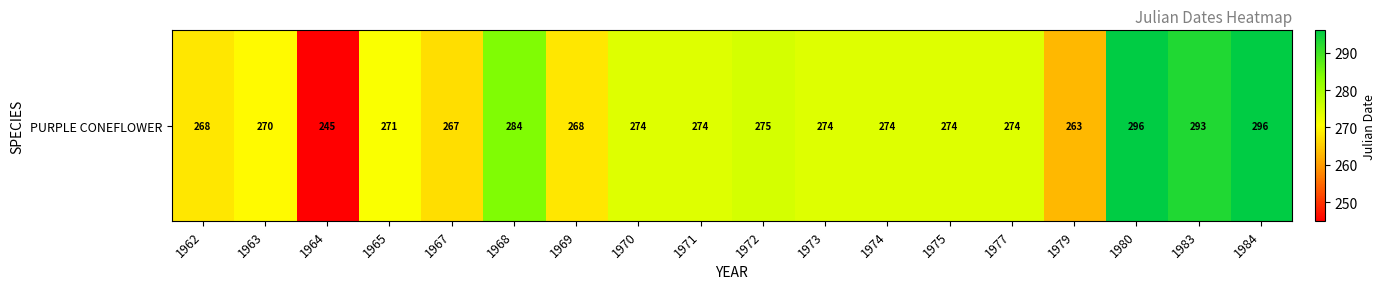

The chart shows a value of 515 at 1980. True or false?

False